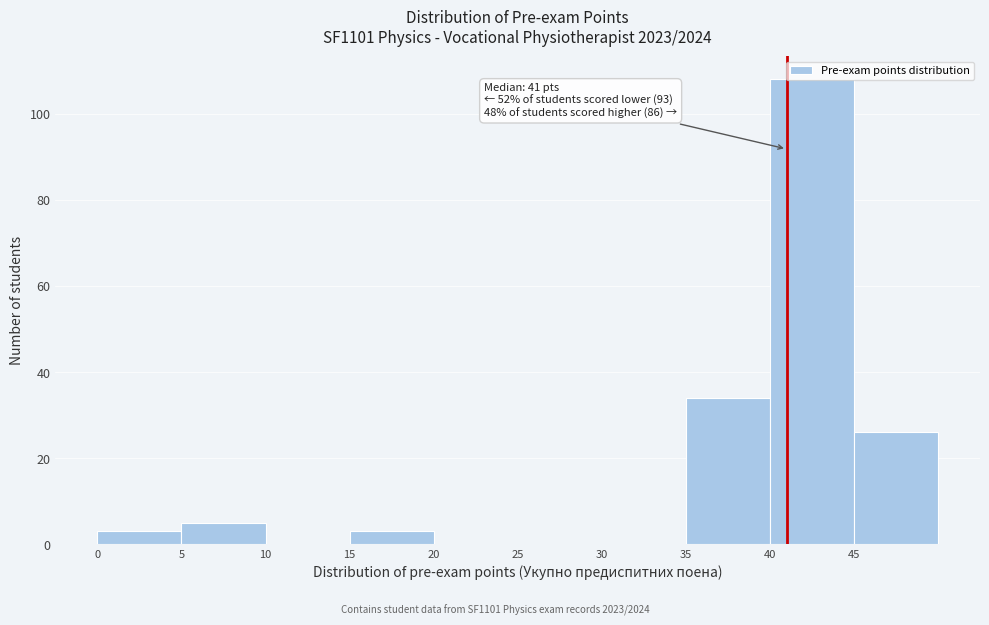

Over which range of the x-axis is the bar tallest?

40 to 45